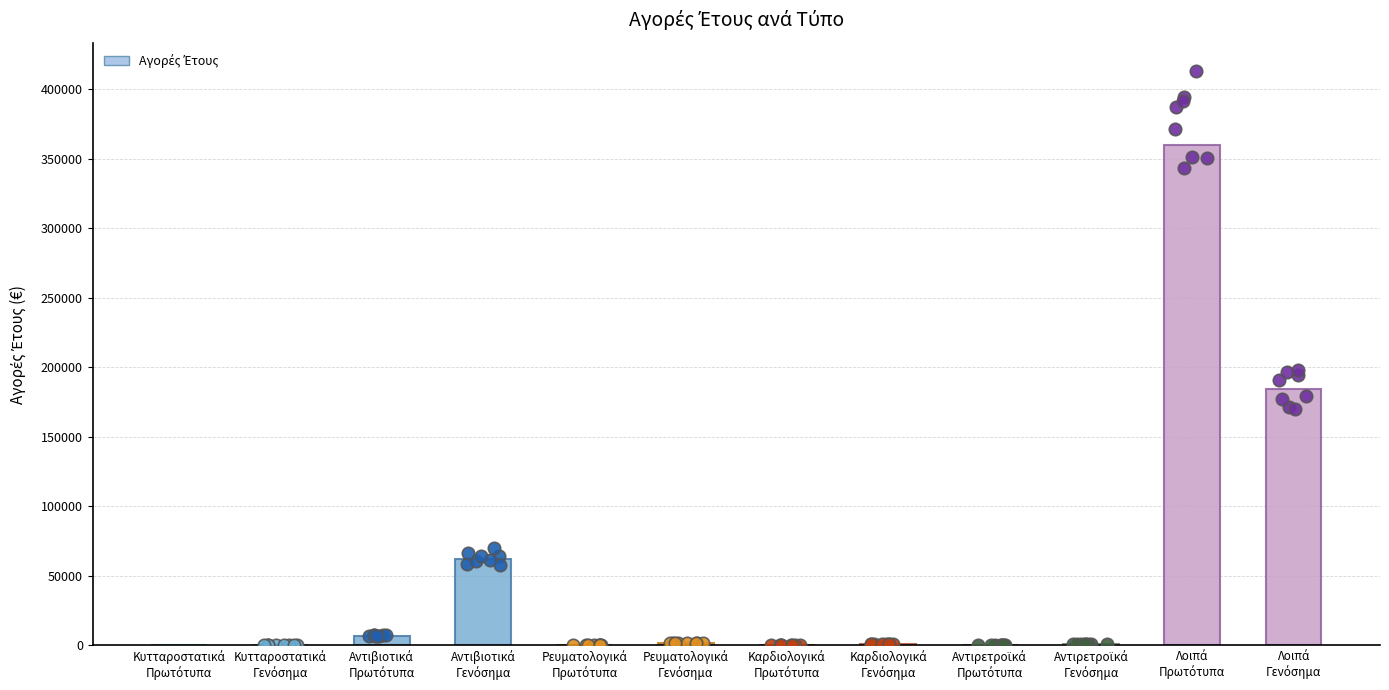

Approximately how many times larger is the value at Αντιβιοτικά
Γενόσημα compared to Λοιπά
Πρωτότυπα?

0.2